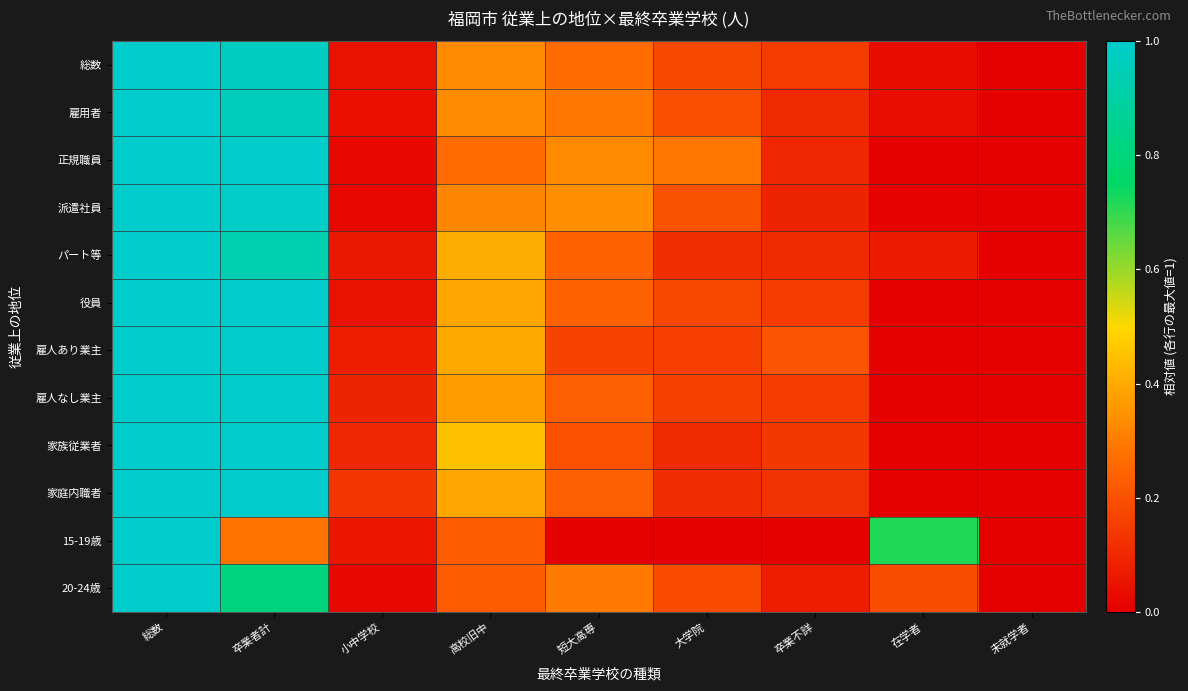

Which series changed the most between 高校旧中 and 在学者?

15-19歳